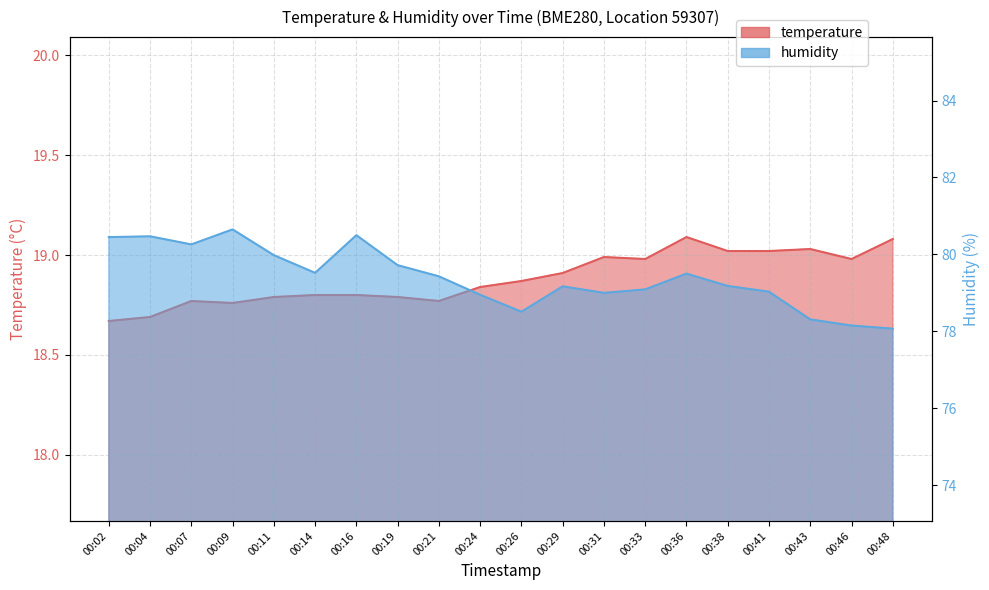

List the labels in order of humidity value, smallest first.

00:48, 00:46, 00:43, 00:26, 00:24, 00:31, 00:41, 00:33, 00:29, 00:38, 00:21, 00:36, 00:14, 00:19, 00:11, 00:07, 00:02, 00:04, 00:16, 00:09